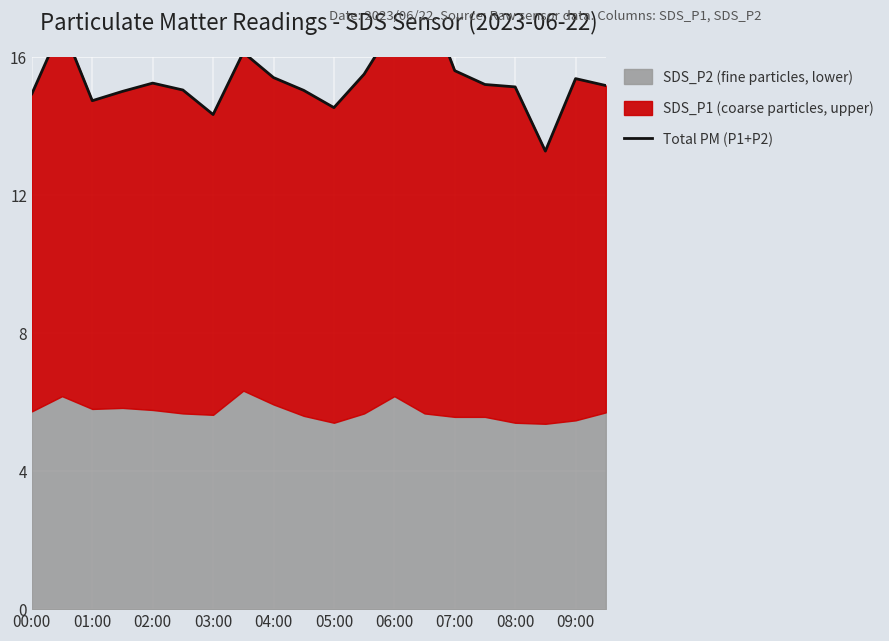

Read the value at 17.

13.3